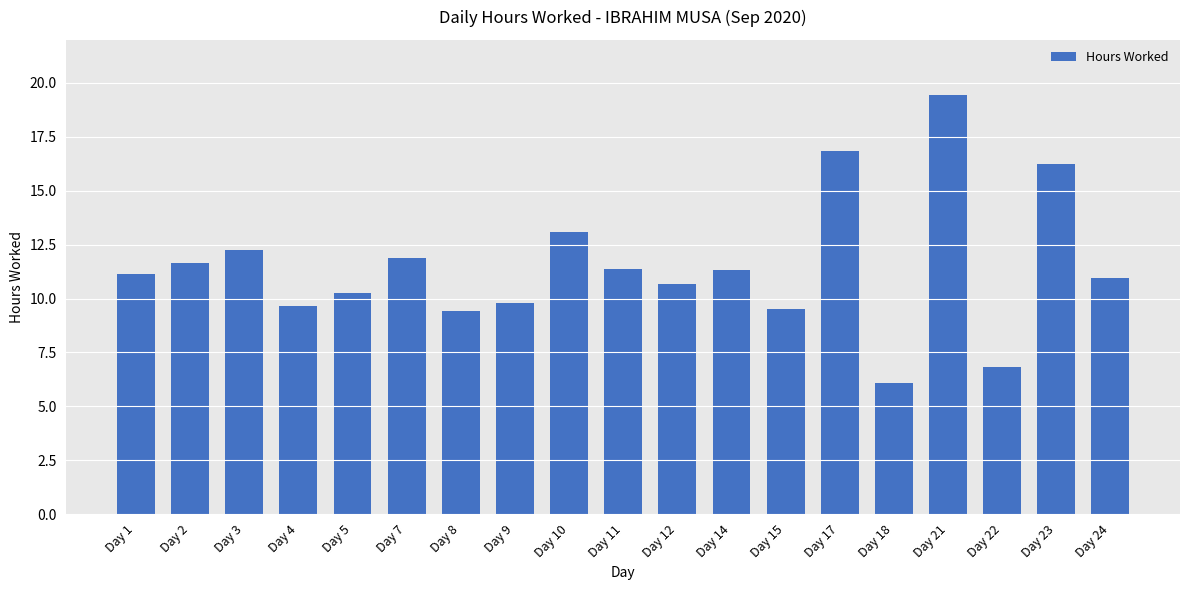

Which category has the highest value across all series?

Day 21